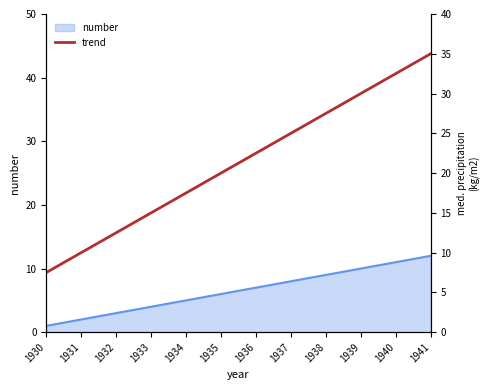

What is the average value?

21.2